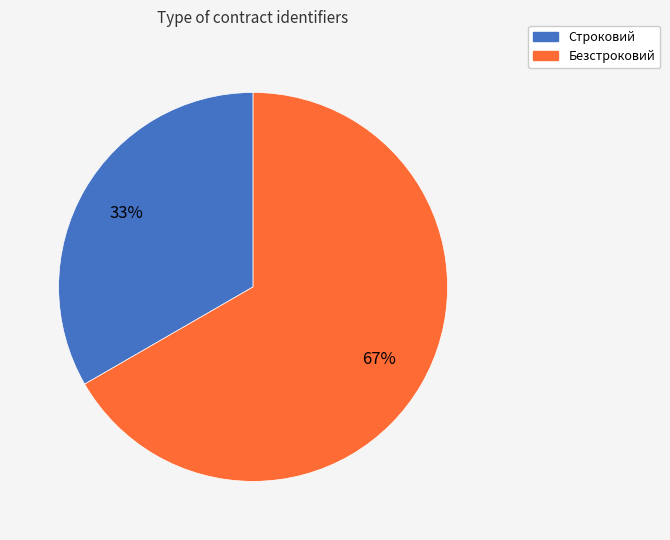

What is the smallest slice in the pie chart?

Строковий